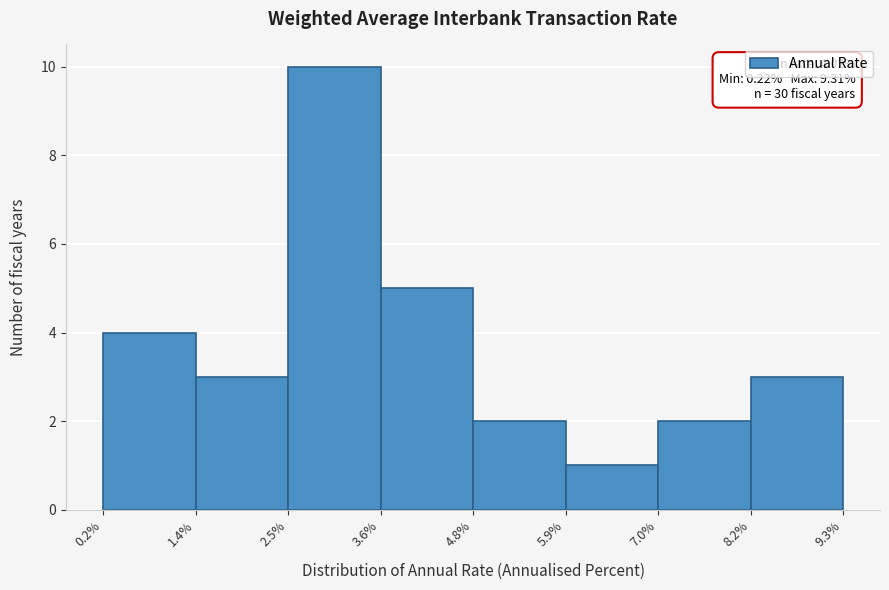

Over which range of the x-axis is the bar tallest?

2.5% to 3.6%